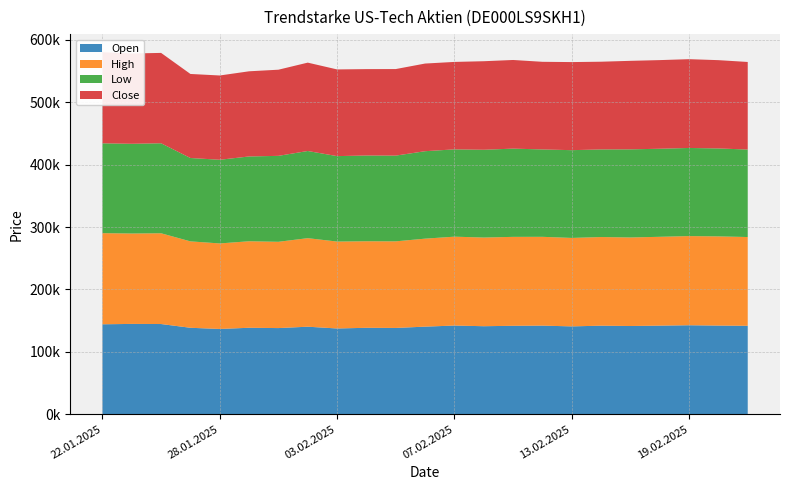

Reading left to right, transcribe all the data shown in this chart.

Open: 22.01.2025=144106	23.01.2025=144700	24.01.2025=144518	27.01.2025=138505	28.01.2025=136619	29.01.2025=138525	30.01.2025=138024	31.01.2025=140238	03.02.2025=137389	04.02.2025=138483	05.02.2025=138255	06.02.2025=140334	07.02.2025=142081	10.02.2025=141020	11.02.2025=141692	12.02.2025=141960	13.02.2025=140748	14.02.2025=141867	17.02.2025=141355	18.02.2025=141956	19.02.2025=142572	20.02.2025=142039	21.02.2025=141687
High: 22.01.2025=146064	23.01.2025=144917	24.01.2025=145477	27.01.2025=138505	28.01.2025=137093	29.01.2025=138665	30.01.2025=138307	31.01.2025=141917	03.02.2025=139320	04.02.2025=138705	05.02.2025=138793	06.02.2025=141037	07.02.2025=142467	10.02.2025=142130	11.02.2025=142544	12.02.2025=142345	13.02.2025=141778	14.02.2025=142092	17.02.2025=141904	18.02.2025=142383	19.02.2025=142909	20.02.2025=142960	21.02.2025=142288
Low: 22.01.2025=144025	23.01.2025=143820	24.01.2025=144271	27.01.2025=133643	28.01.2025=134113	29.01.2025=135928	30.01.2025=137771	31.01.2025=139728	03.02.2025=136958	04.02.2025=137467	05.02.2025=137434	06.02.2025=140173	07.02.2025=139961	10.02.2025=140710	11.02.2025=141444	12.02.2025=140078	13.02.2025=140681	14.02.2025=140432	17.02.2025=141255	18.02.2025=141153	19.02.2025=141265	20.02.2025=140971	21.02.2025=140243
Close: 22.01.2025=146029	23.01.2025=144720	24.01.2025=144855	27.01.2025=134714	28.01.2025=135088	29.01.2025=136510	30.01.2025=138082	31.01.2025=141641	03.02.2025=138962	04.02.2025=138476	05.02.2025=138737	06.02.2025=140499	07.02.2025=140155	10.02.2025=141915	11.02.2025=142087	12.02.2025=140460	13.02.2025=141202	14.02.2025=140601	17.02.2025=141881	18.02.2025=142078	19.02.2025=142317	20.02.2025=141520	21.02.2025=140362